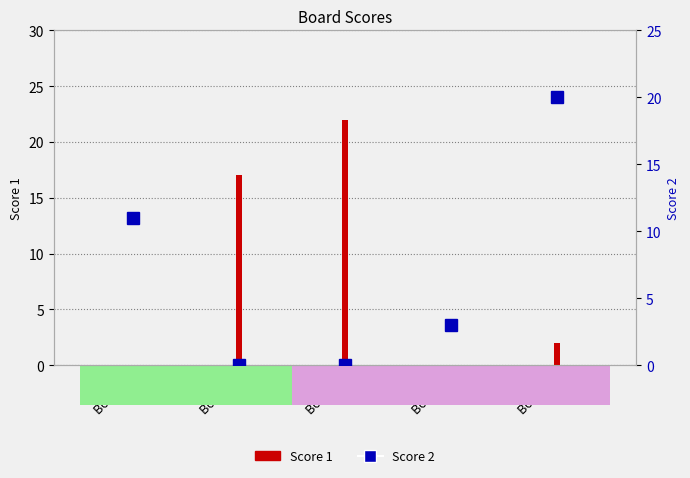

How many values in the Score 2 series are below 3?

2